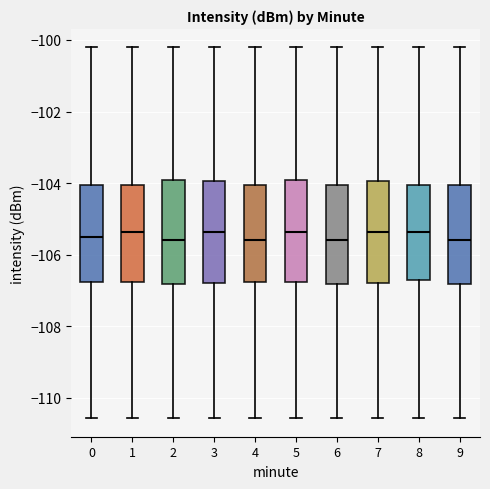

Reading left to right, read every box against the y-axis: the position of its median line, the range the box covers, and the ends of its whiskers. The values are not printed on the chart, so give them approximately, as read against the axis.

0: median -105.4, box -106.8 to -104.0, whiskers -110.6 to -100.2
1: median -105.4, box -106.8 to -104.0, whiskers -110.6 to -100.2
2: median -105.6, box -106.8 to -104.0, whiskers -110.6 to -100.2
3: median -105.4, box -106.8 to -104.0, whiskers -110.6 to -100.2
4: median -105.6, box -106.8 to -104.0, whiskers -110.6 to -100.2
5: median -105.4, box -106.8 to -104.0, whiskers -110.6 to -100.2
6: median -105.6, box -106.8 to -104.0, whiskers -110.6 to -100.2
7: median -105.4, box -106.8 to -104.0, whiskers -110.6 to -100.2
8: median -105.4, box -106.8 to -104.0, whiskers -110.6 to -100.2
9: median -105.6, box -106.8 to -104.0, whiskers -110.6 to -100.2